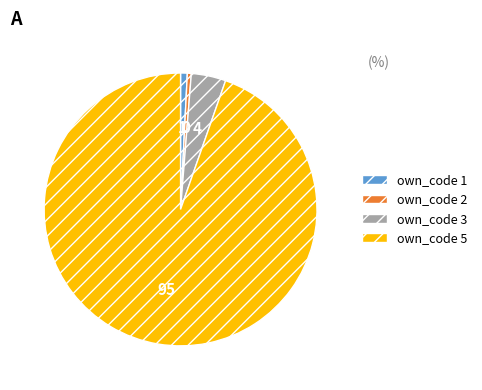

Is there a majority slice in this chart?

Yes